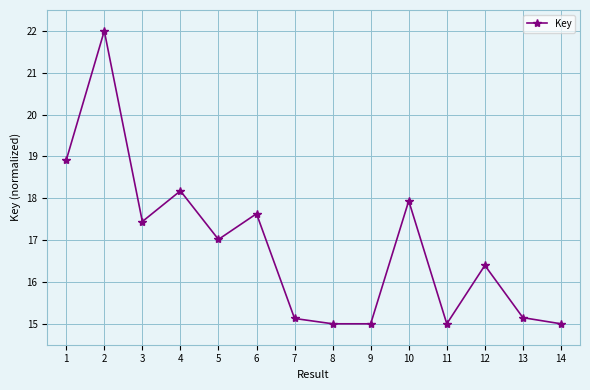

What is the maximum value shown in the chart?

22.0